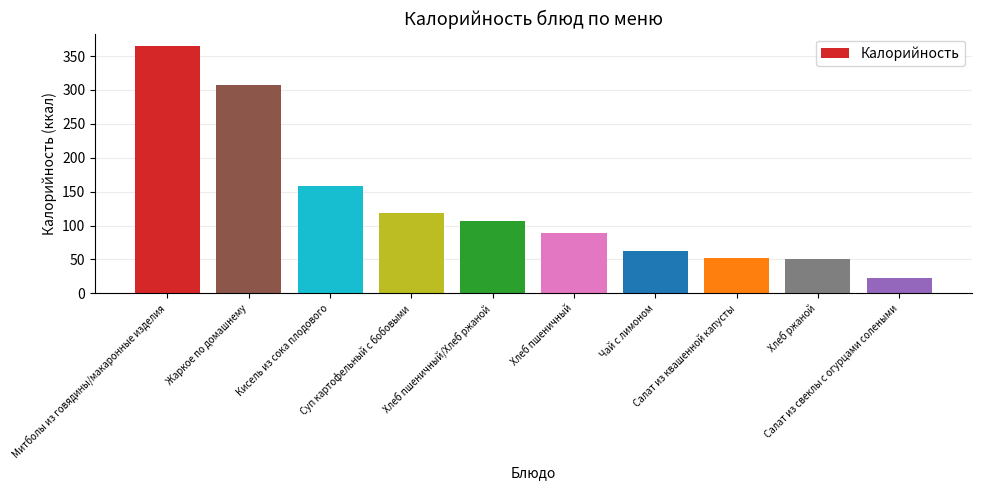

What is the smallest value displayed?

22